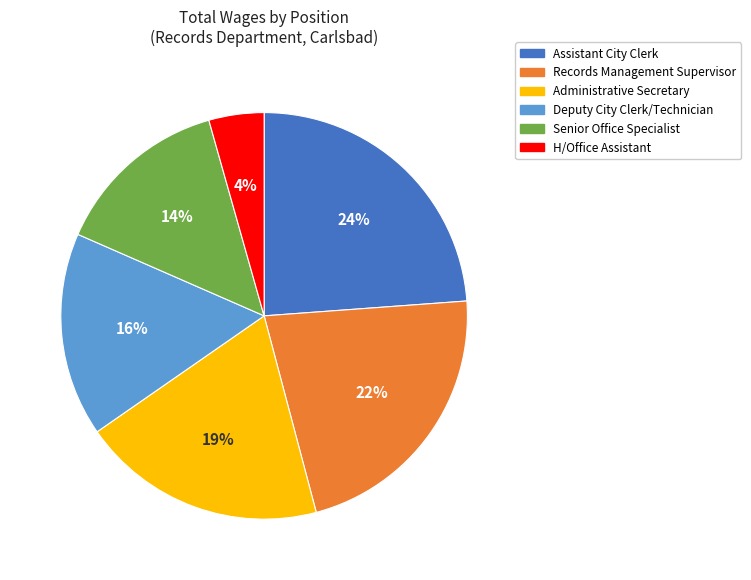

Is the sum of H/Office Assistant and Assistant City Clerk greater than half?

No